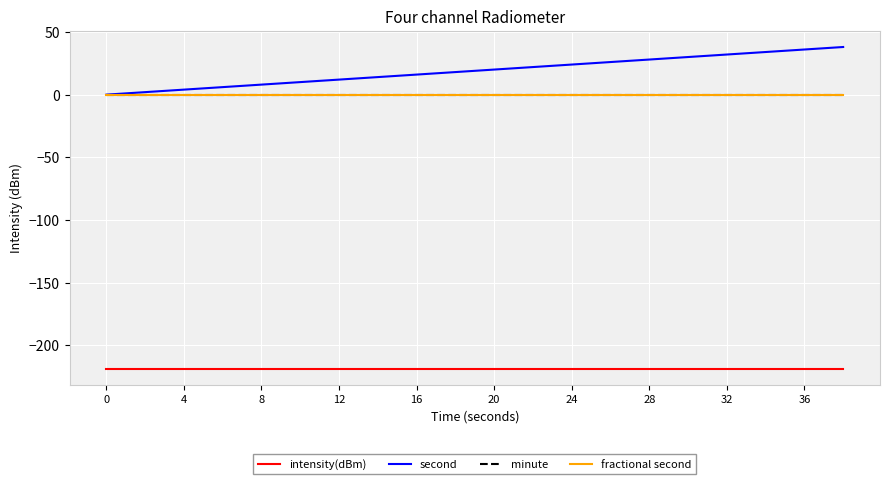

Does the chart display data point markers on the line(s)?

No